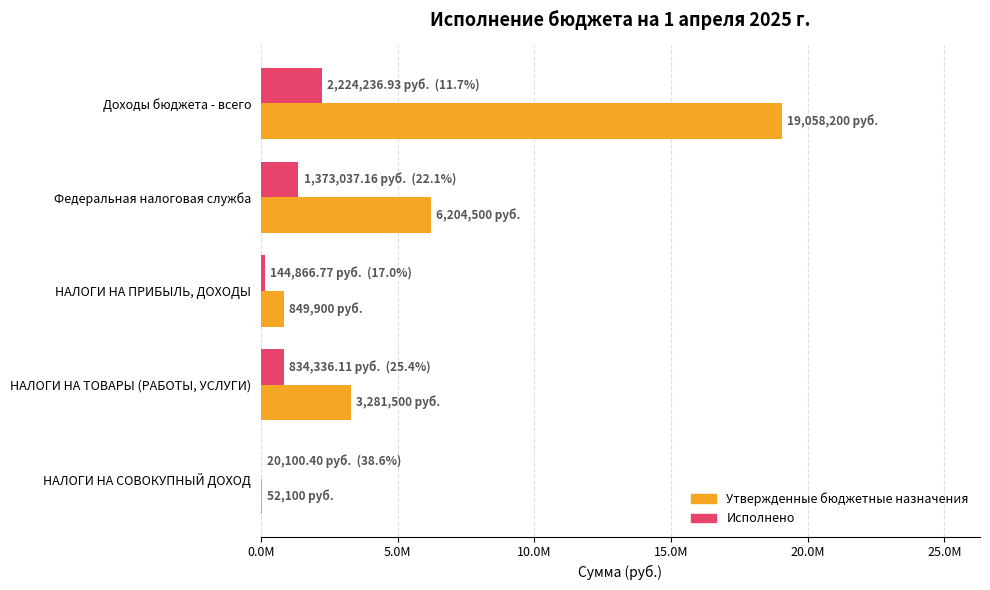

List the series in order of their overall mean, lowest first.

Исполнено, Утвержденные бюджетные назначения